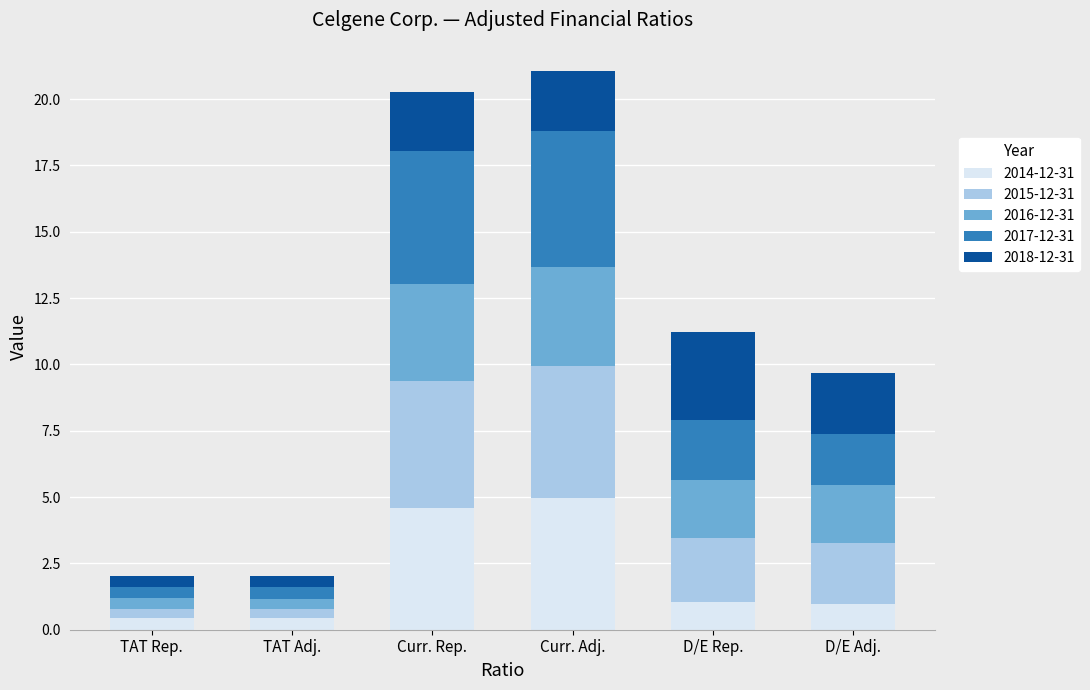

What is the total value across all series at D/E Adj.?

9.7